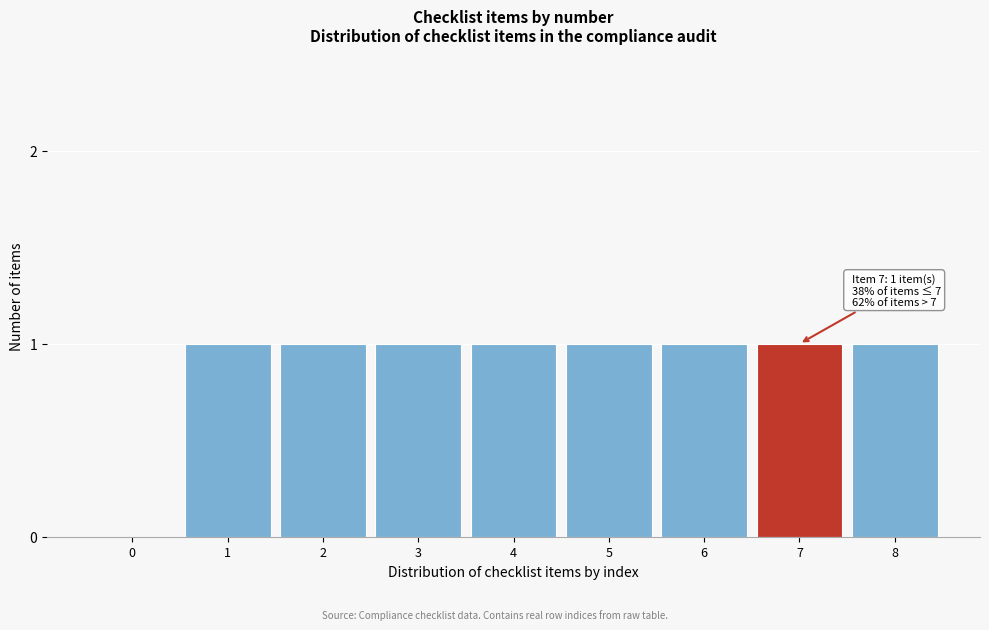

Reading left to right, list all the values displayed in this chart.

0=0	1=1	2=1	3=1	4=1	5=1	6=1	7=1	8=1